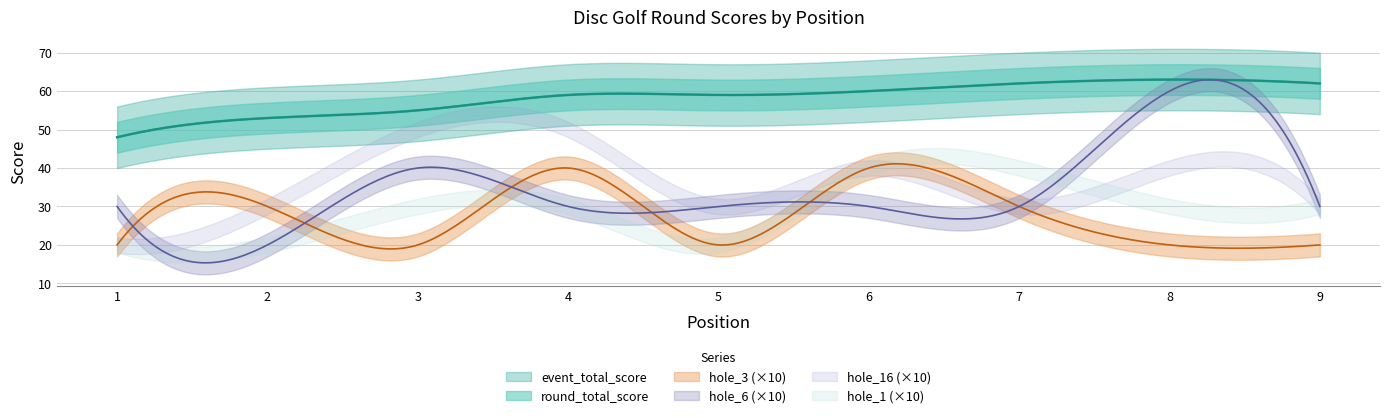

True or false: hole_3 has a value of 2 at 3.

True